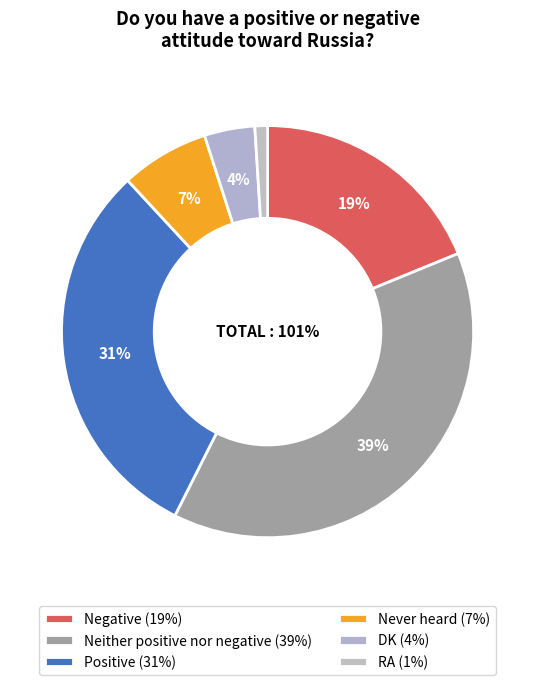

Rank the categories by value from highest to lowest.

Neither positive nor negative, Positive, Negative, Never heard, DK, RA